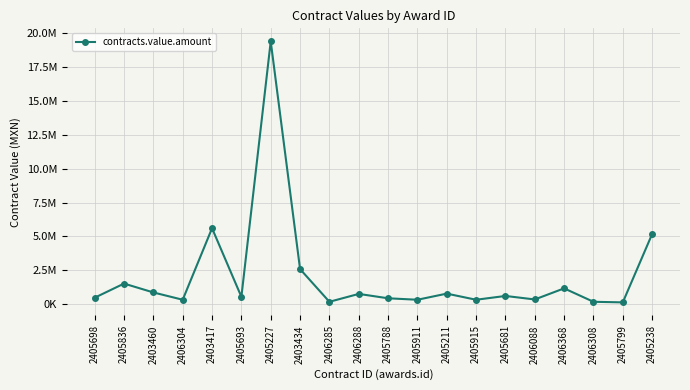

What is the label of the 8th point from the right?

2405211